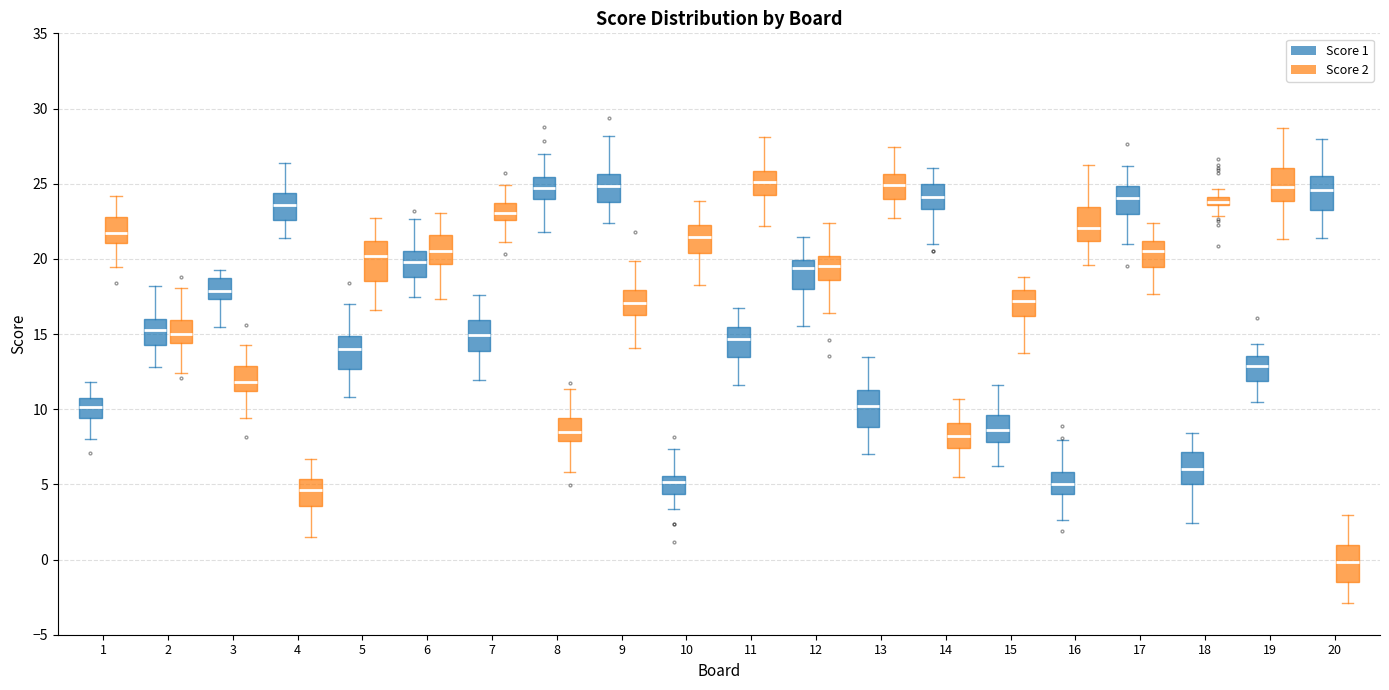

Where is the upper edge of the box for 12 (Score 2) on the y-axis? The values are not printed on the chart, so give them approximately, as read against the axis.

20.0